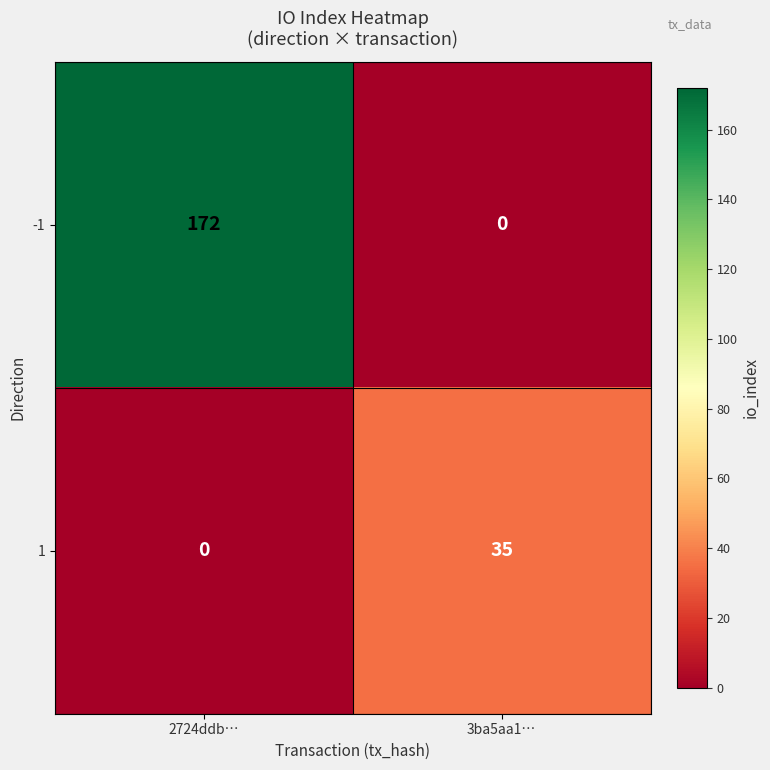

What is the sum of the -1 values at 3ba5aa1… and 2724ddb…?

172